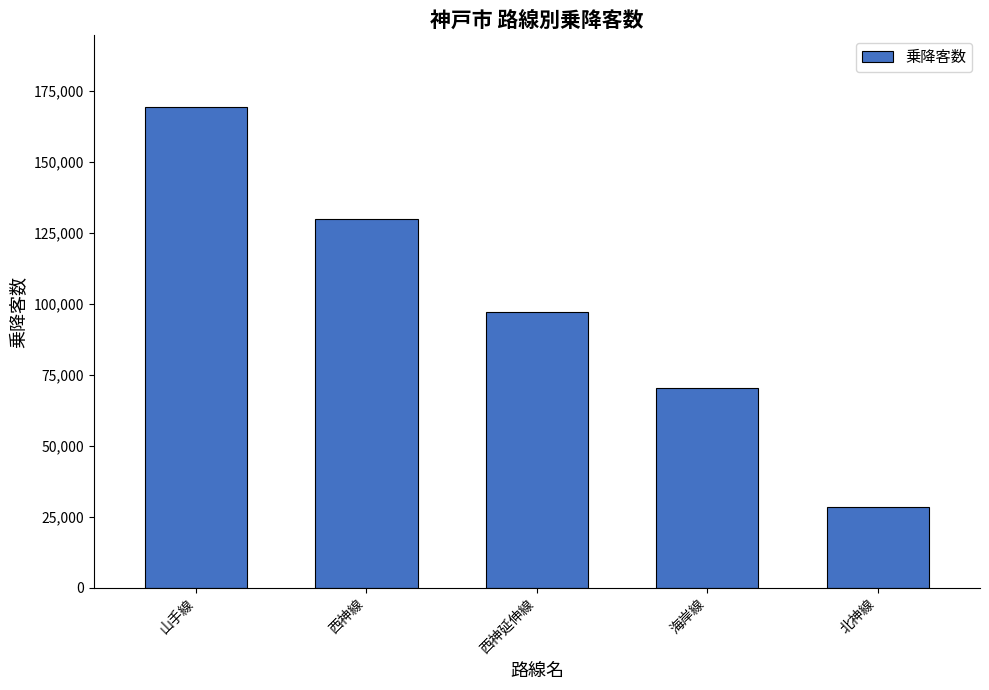

What is the ratio of the value at 西神線 to the value at 山手線?

0.8